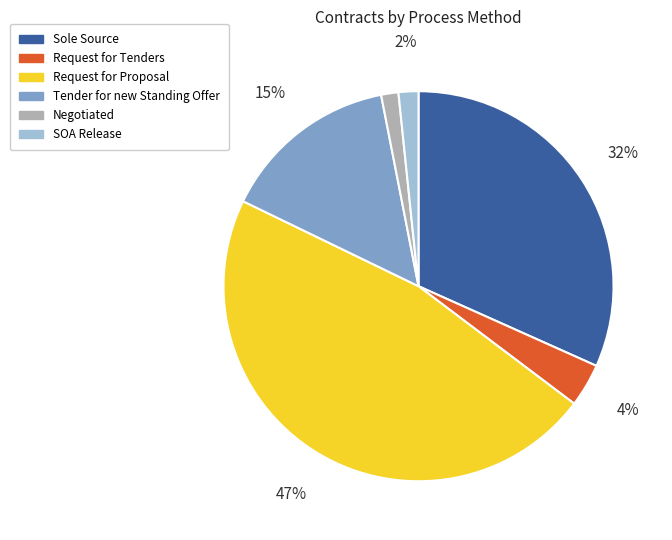

To the nearest percent, what is the average slice percentage?

17%